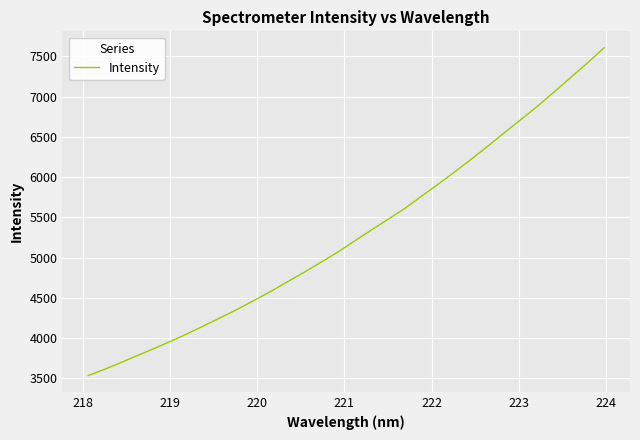

True or false: the data has more than 1 interior local peaks.

False